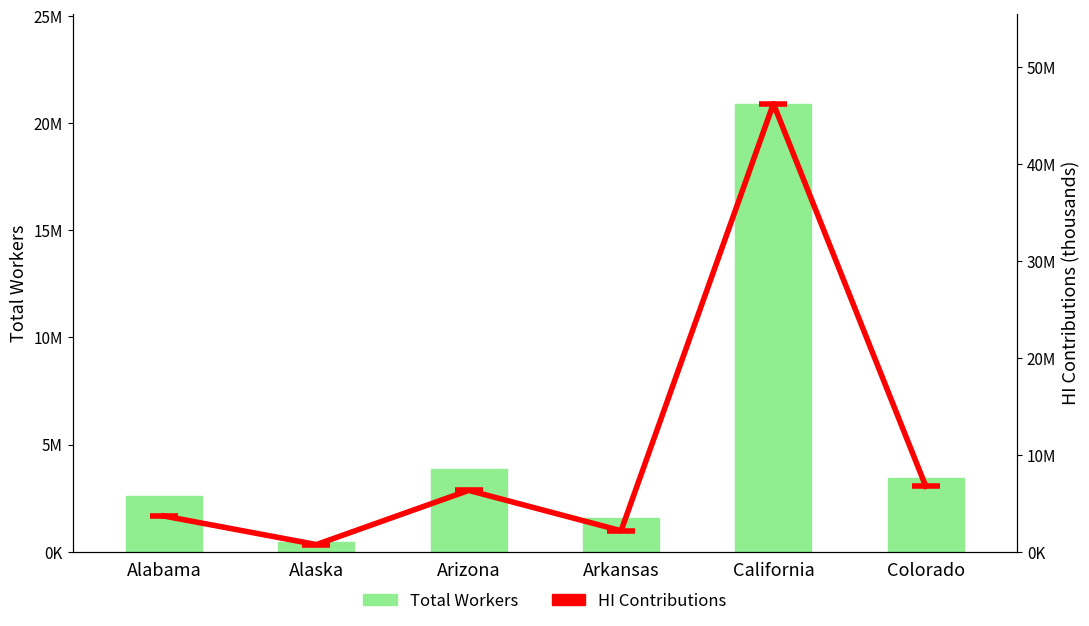

Is it true that Total Workers equals 3423203 at Alabama?

False